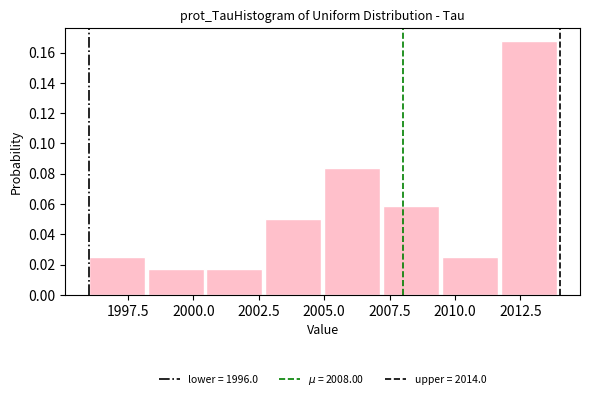

Reading left to right, transcribe this chart: for each bar, give the range it covers on the x-axis and its height. Neither the bar edges nor the heights are printed on the chart, so give them approximately, as read against the axes.

1996.00 to 1998.25: 0.026
1998.25 to 2000.50: 0.016
2000.50 to 2002.75: 0.016
2002.75 to 2005.00: 0.050
2005.00 to 2007.25: 0.084
2007.25 to 2009.50: 0.058
2009.50 to 2011.75: 0.026
2011.75 to 2014.00: 0.168